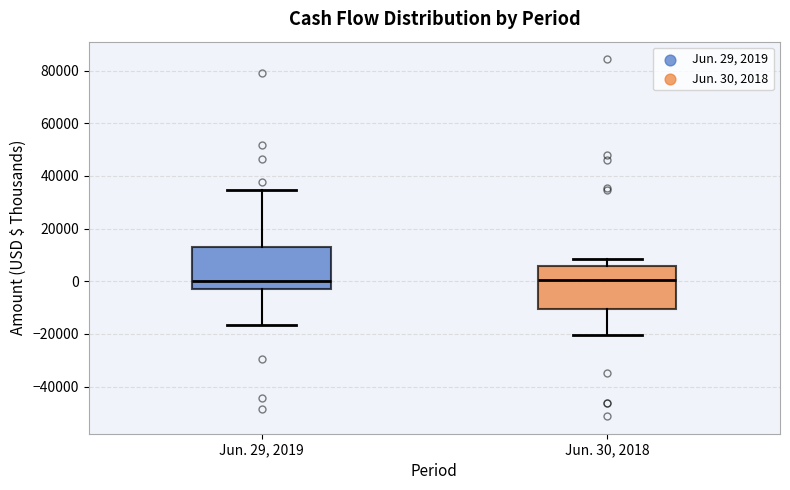

Where does the upper whisker of the box for Jun. 29, 2019 end on the y-axis? The values are not printed on the chart, so give them approximately, as read against the axis.

34000